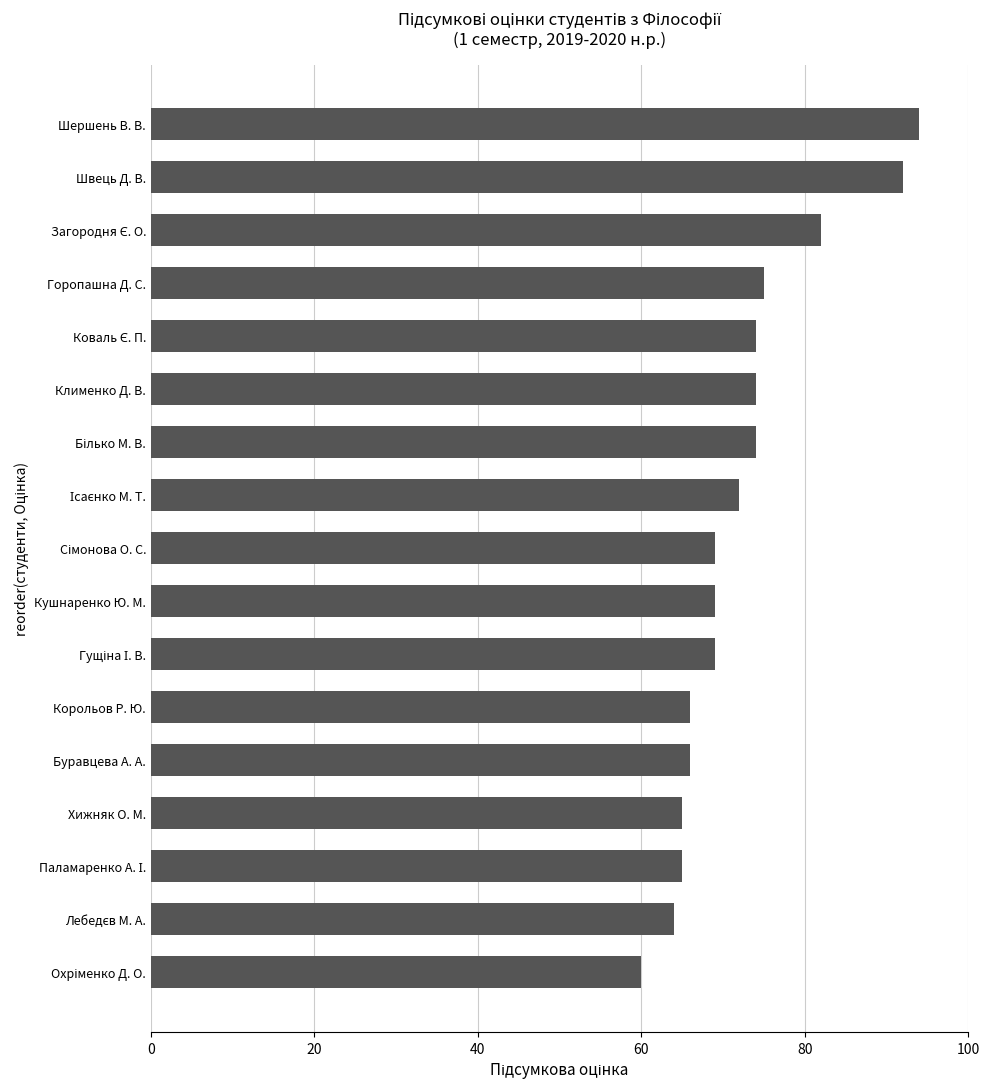

How many bars are there in total?

17